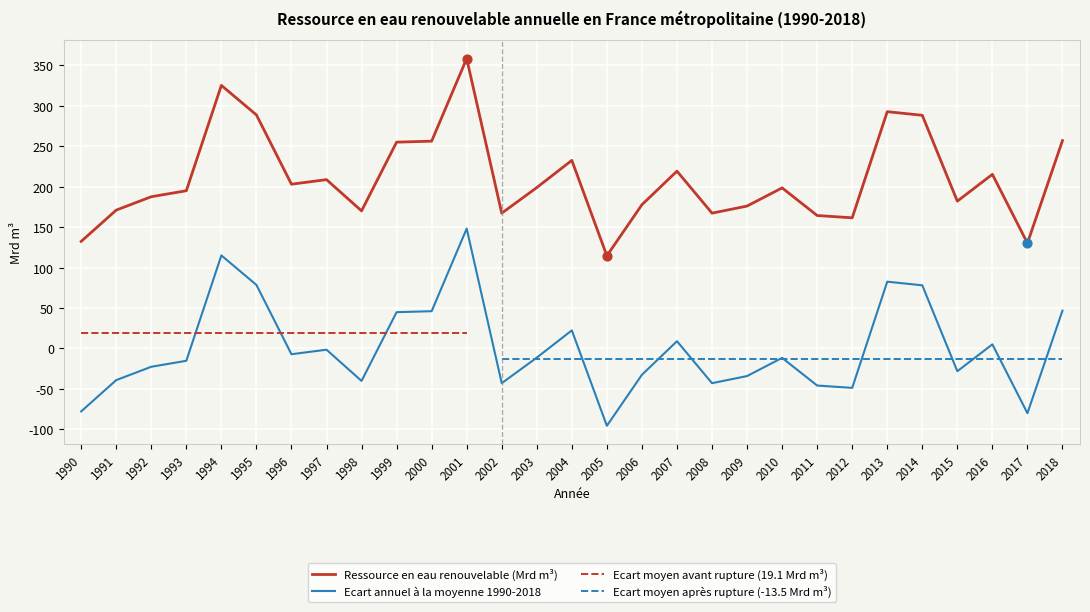

What is the total value across all series at 2007?

228.3